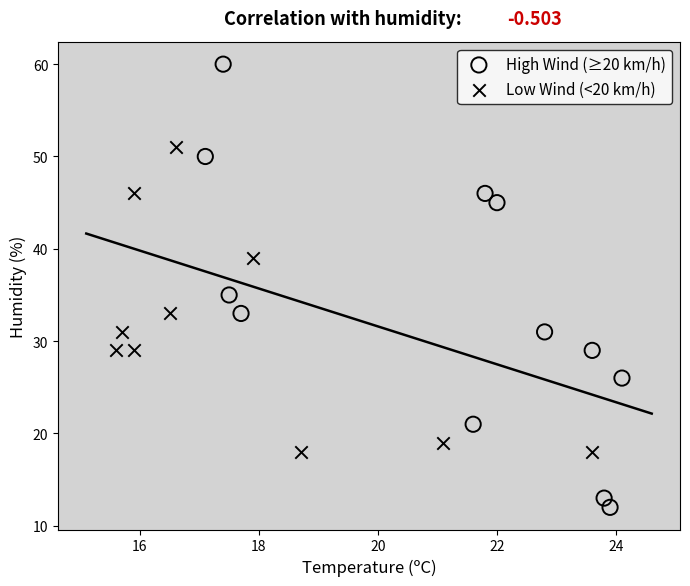

Which series has the widest spread of Y values?

High Wind (≥20 km/h)